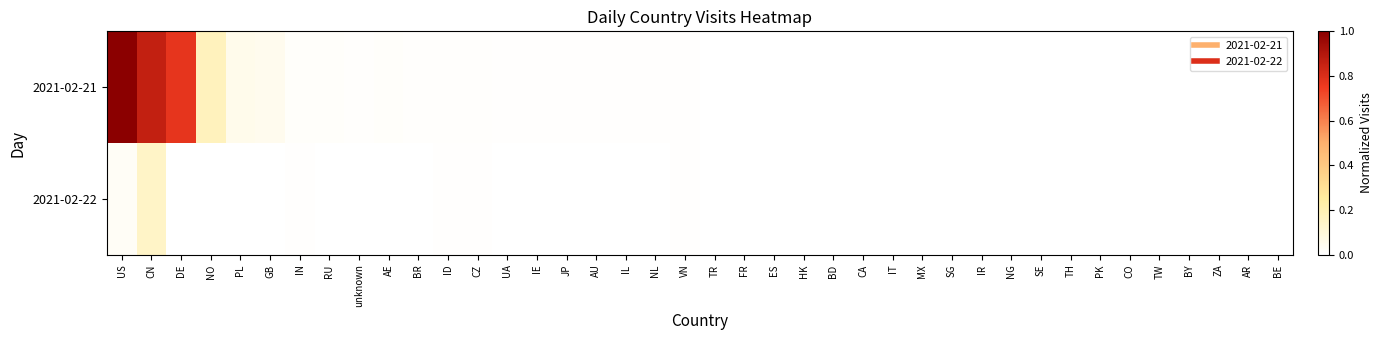

At how many categories does at least one series exceed 0?

40